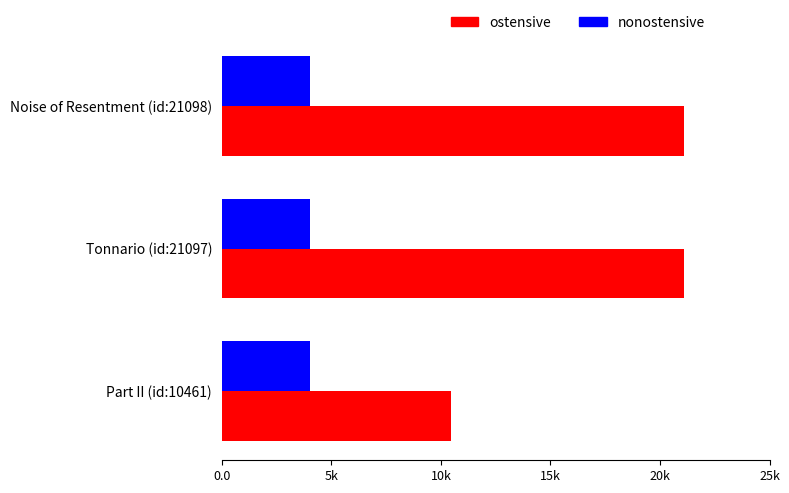

What is the sum of all ostensive values?

52656.0